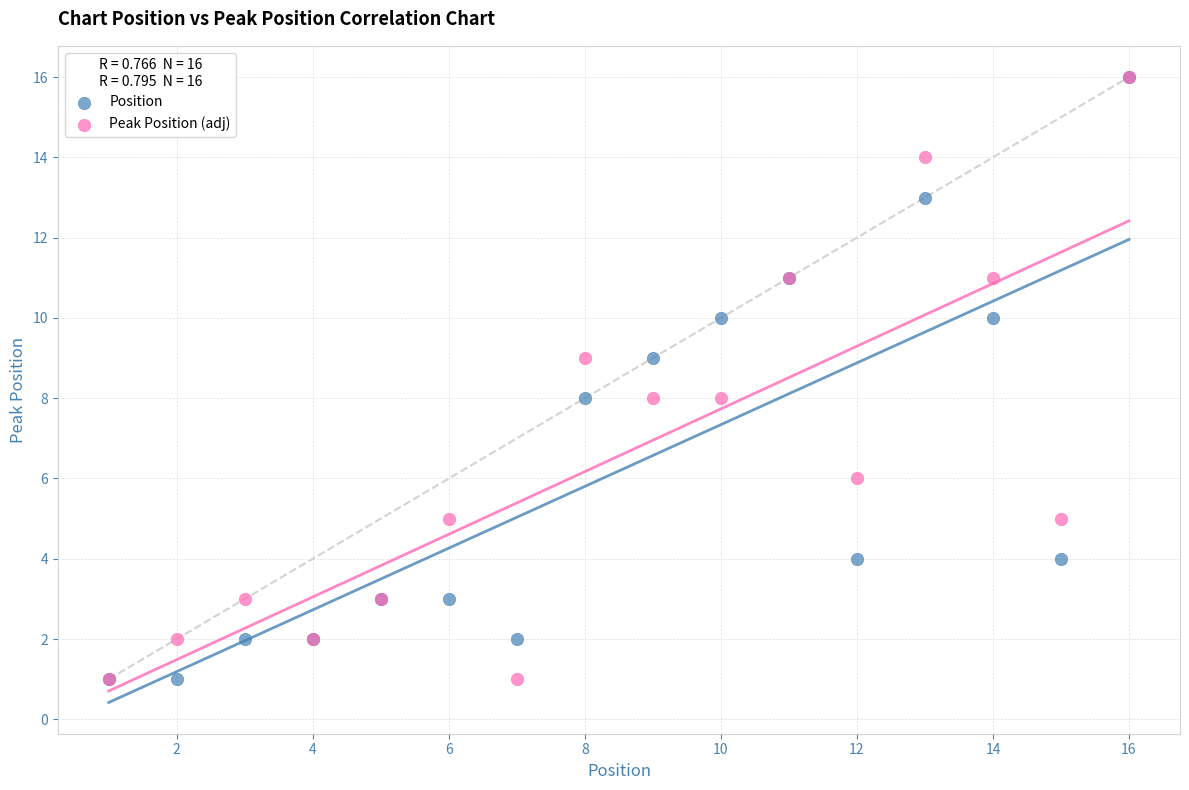

What are all the series names shown in the legend?

Position, Peak Position (adj)